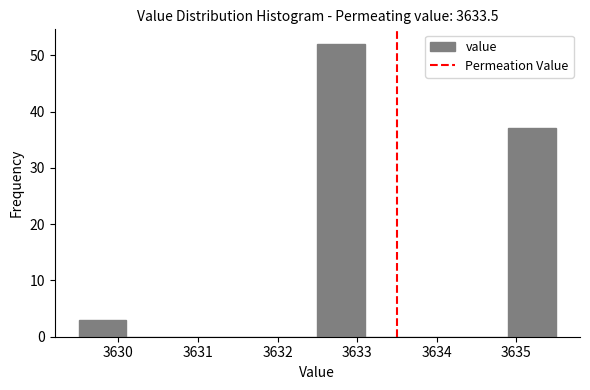

Reading left to right, transcribe this chart: for each bar, give the range it covers on the x-axis and its height. The values are not printed on the chart, so give them approximately, as read against the axis.

3629.5 to 3630.1: 3
3630.1 to 3630.7: 0
3630.7 to 3631.3: 0
3631.3 to 3631.9: 0
3631.9 to 3632.5: 0
3632.5 to 3633.1: 52
3633.1 to 3633.7: 0
3633.7 to 3634.3: 0
3634.3 to 3634.9: 0
3634.9 to 3635.5: 37